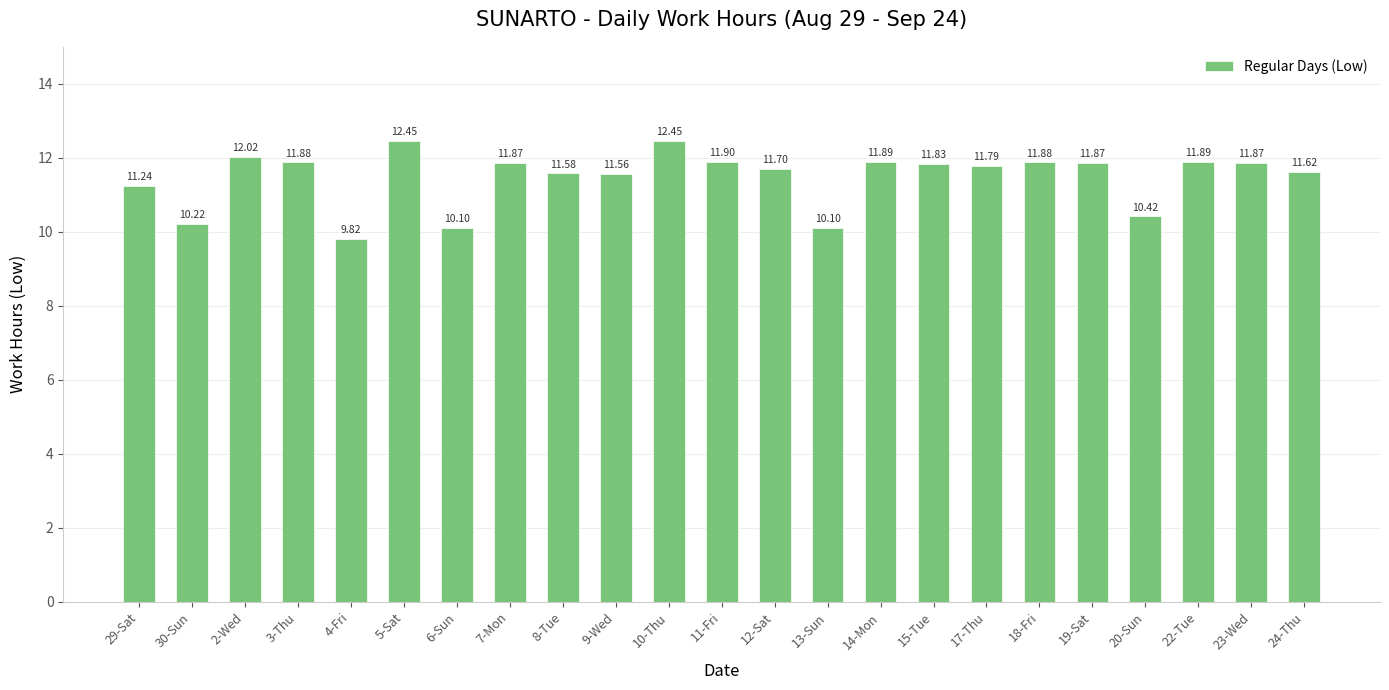

What is the sum of the values at 18-Fri and 12-Sat?

23.6